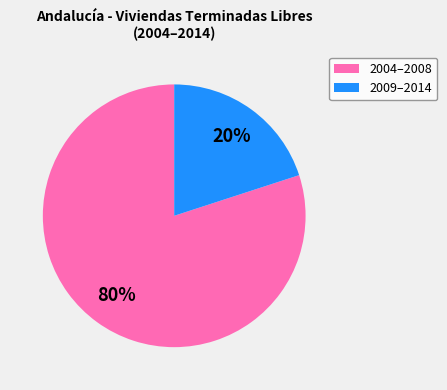

Does any single category account for the majority?

Yes